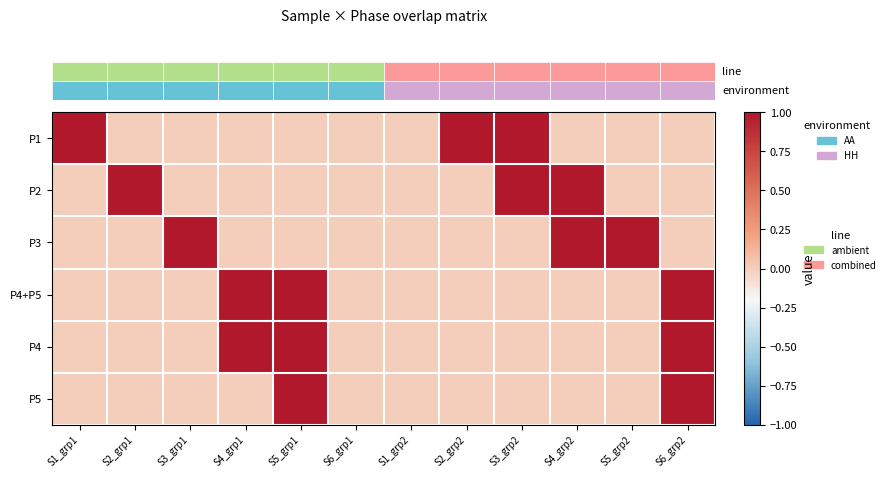

What is the total value across all series at S3_grp1?

1